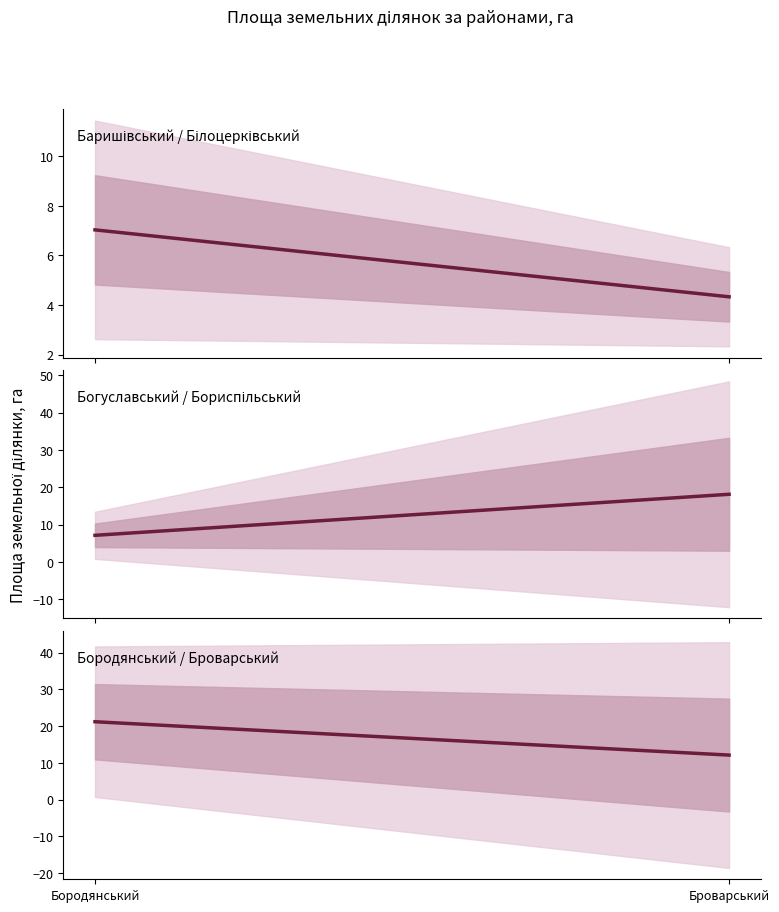

What value does the Бородянський / Броварський series have at Броварський?

12.1